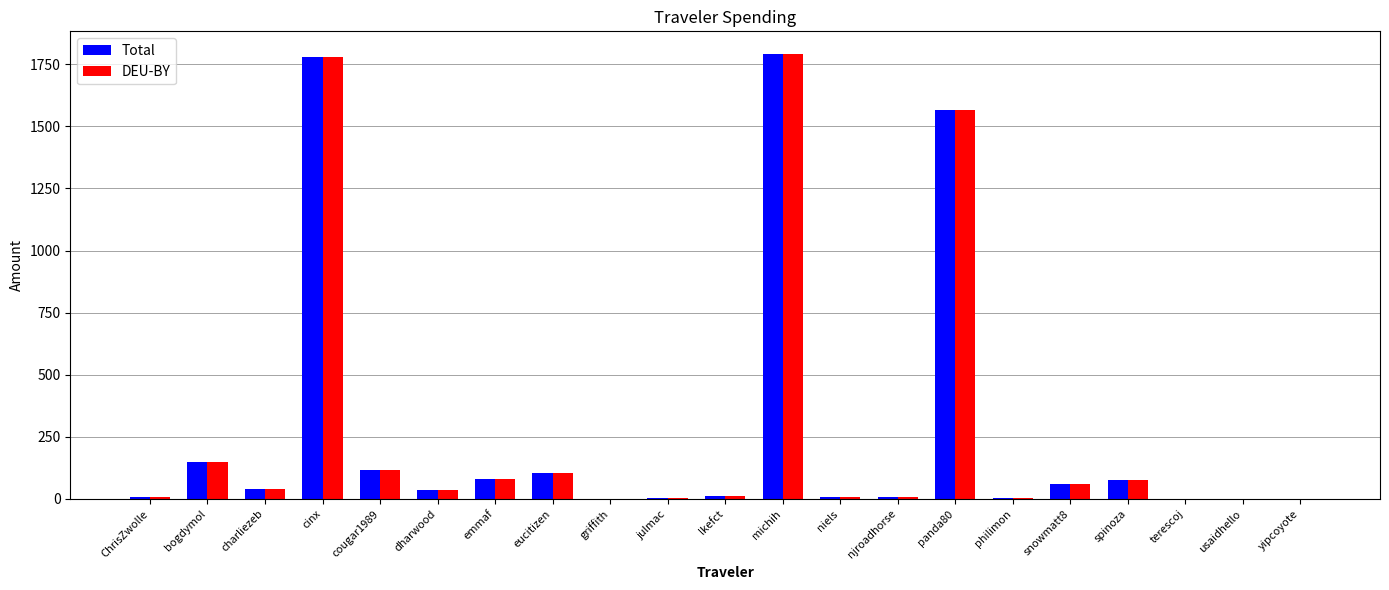

What is the highest value of the DEU-BY series?

1792.6